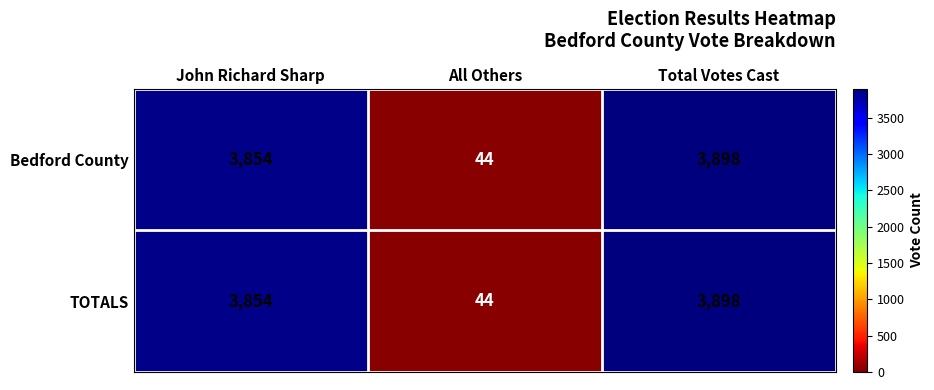

The value of Bedford County at Total Votes Cast is 2189. True or false?

False